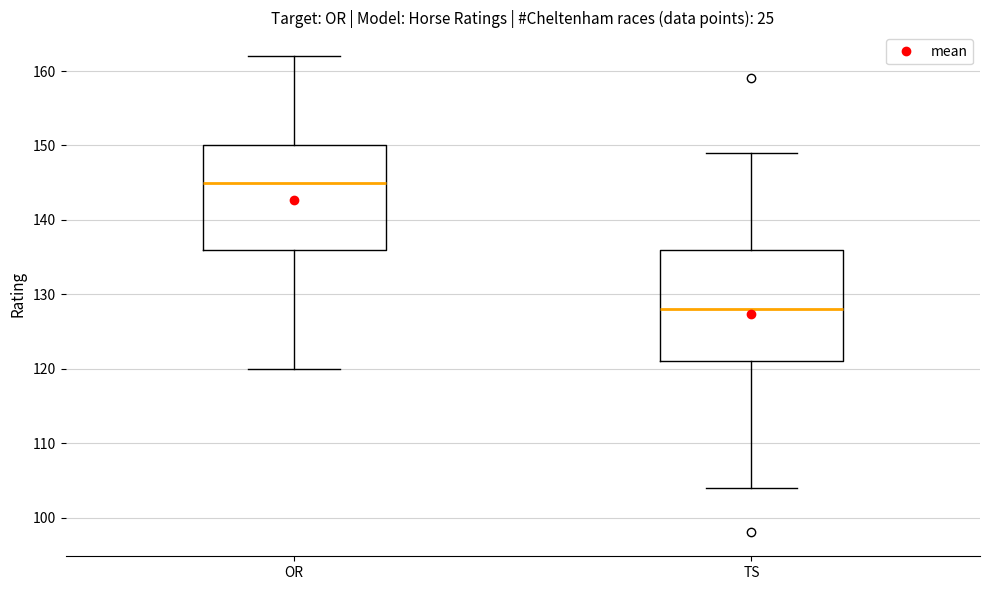

Comparing the boxes themselves (not the whiskers), which one is the tallest?

TS